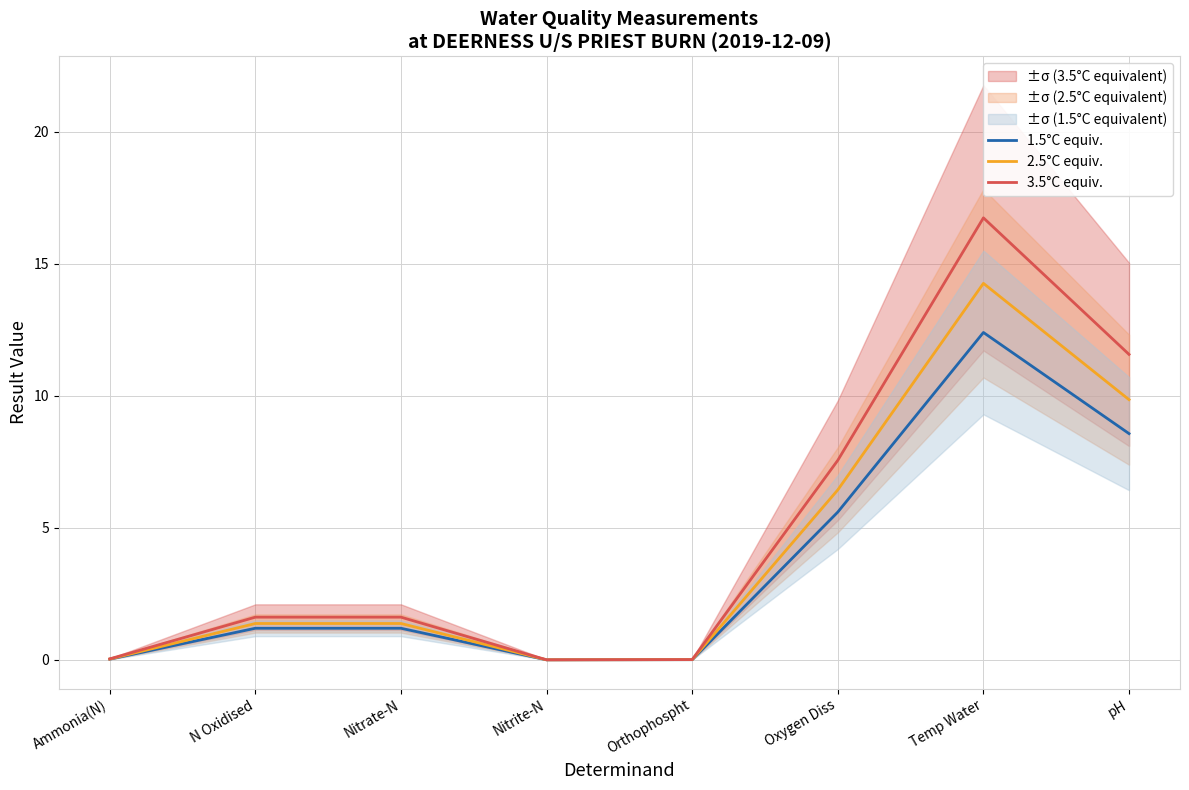

Reading right to left, transcribe all the data shown in this chart.

1.5°C equiv.: pH=8.6	Temp Water=12.4	Oxygen Diss=5.6	Orthophospht=0.0	Nitrite-N=0.0	Nitrate-N=1.2	N Oxidised=1.2	Ammonia(N)=0.0
2.5°C equiv.: pH=9.9	Temp Water=14.3	Oxygen Diss=6.4	Orthophospht=0.0	Nitrite-N=0.0	Nitrate-N=1.4	N Oxidised=1.4	Ammonia(N)=0.0
3.5°C equiv.: pH=11.6	Temp Water=16.7	Oxygen Diss=7.6	Orthophospht=0.0	Nitrite-N=0.0	Nitrate-N=1.6	N Oxidised=1.6	Ammonia(N)=0.0